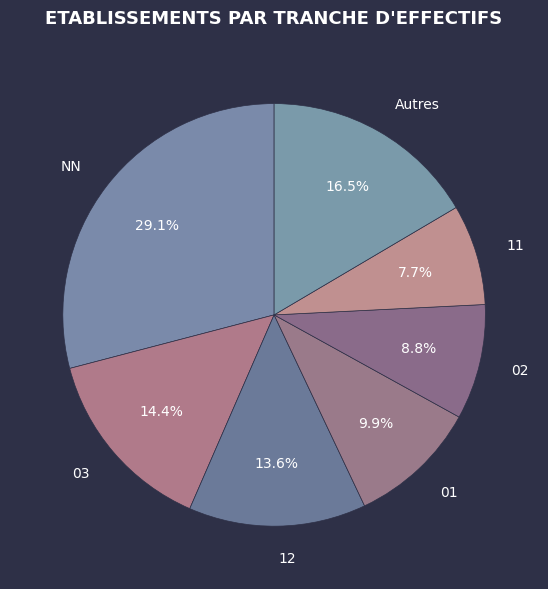

Which slice is the largest?

NN